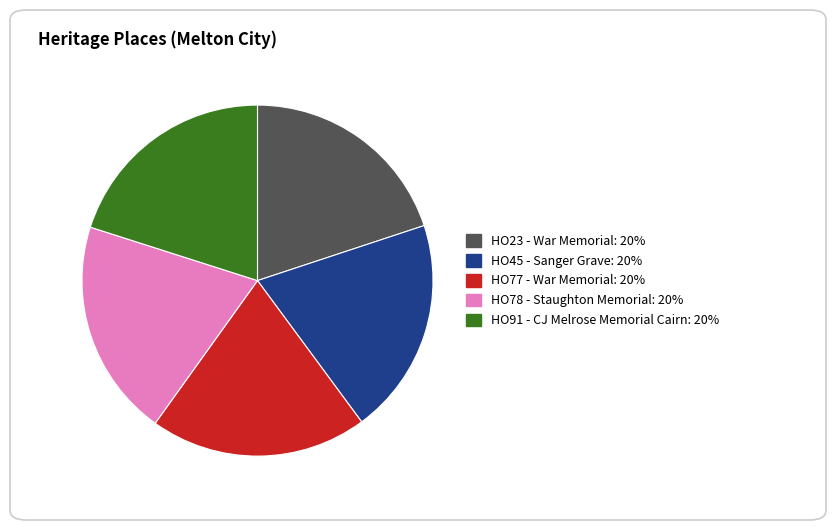

Is the sum of HO23 - War Memorial and HO91 - CJ Melrose Memorial Cairn greater than half?

No